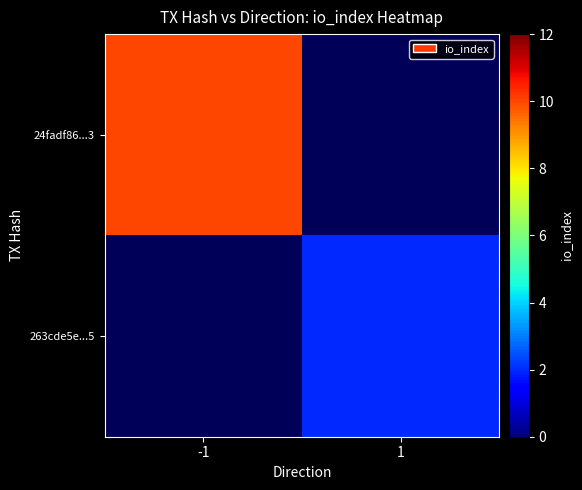

Where is 24fadf86...3 nearest to the value 10?

-1